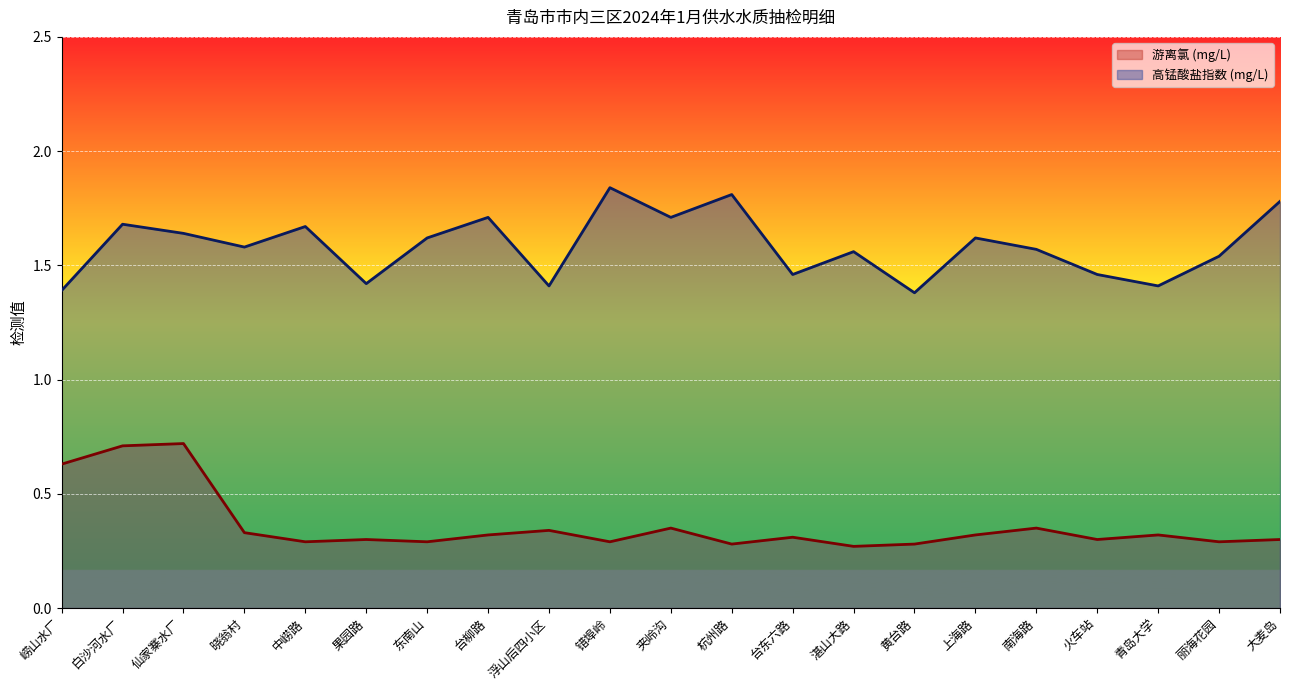

How many lines are shown in the chart?

2